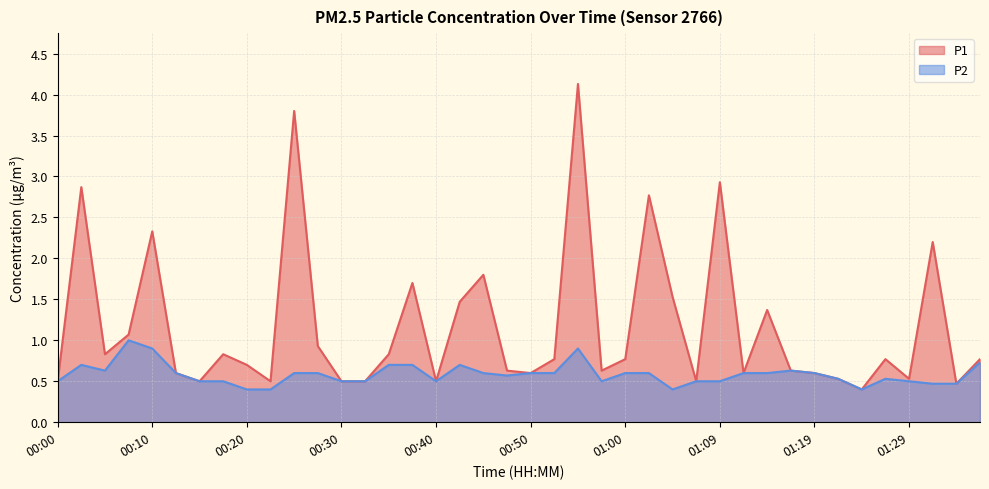

True or false: P2 and P1 intersect in this chart.

False